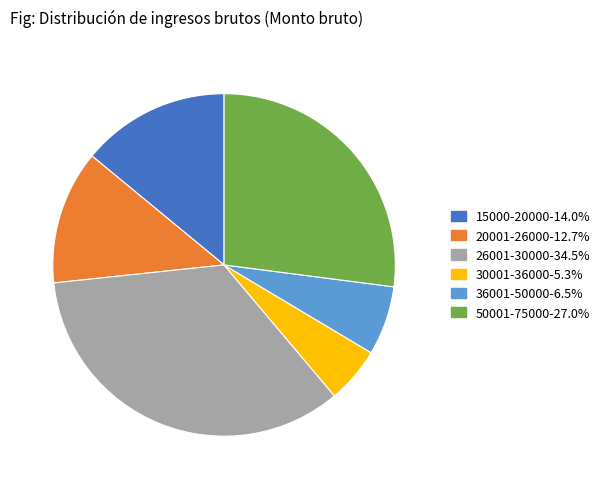

Does any single category account for the majority?

No